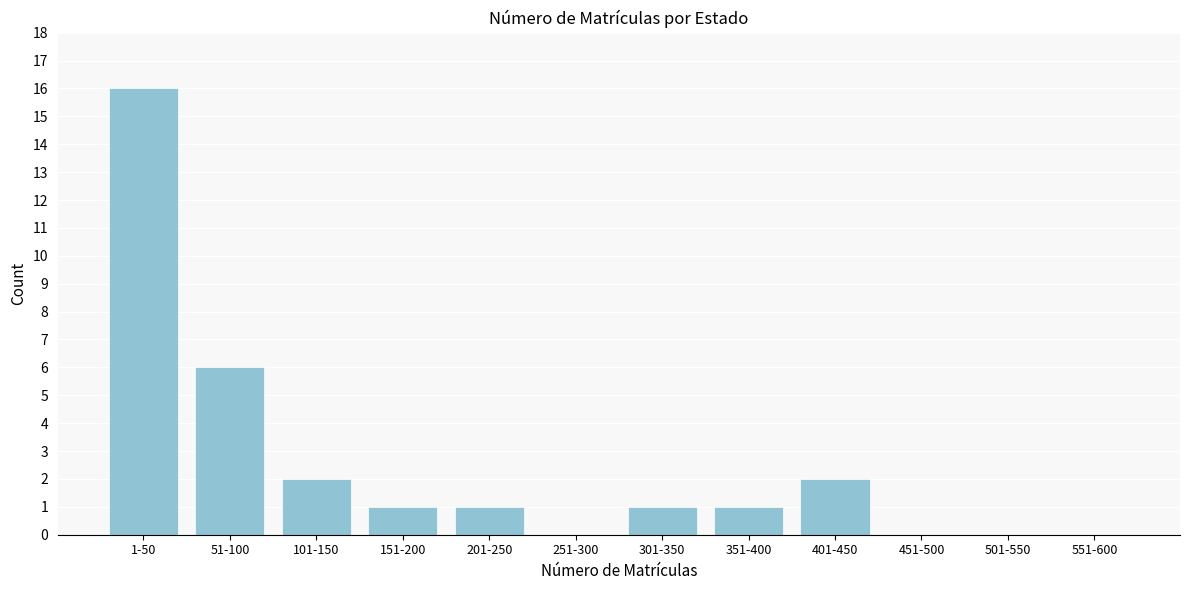

Reading left to right, what are all the values shown in this chart?

1-50=16	51-100=6	101-150=2	151-200=1	201-250=1	251-300=0	301-350=1	351-400=1	401-450=2	451-500=0	501-550=0	551-600=0